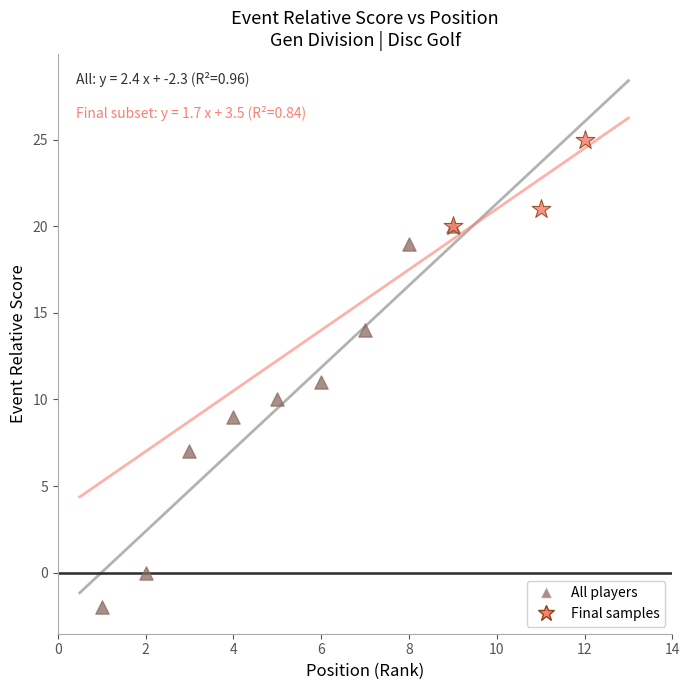

Which series has the widest spread of Y values?

All players